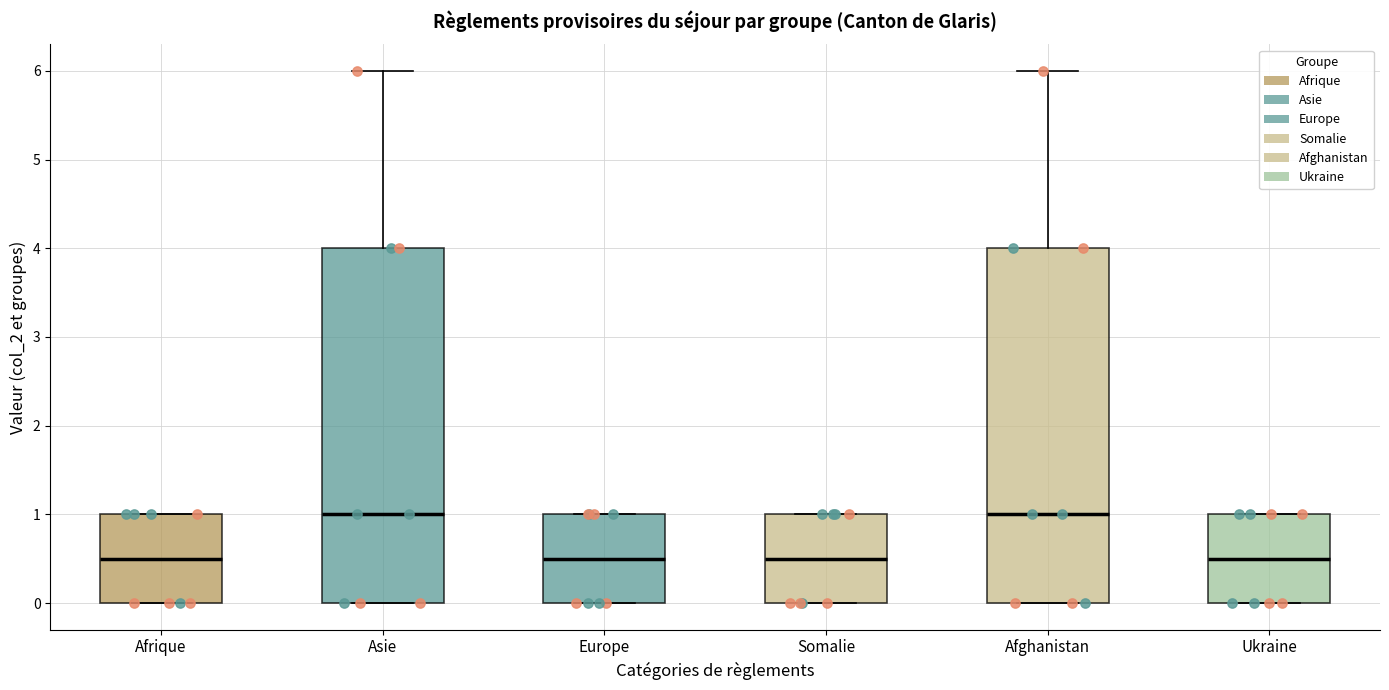

Reading left to right, transcribe this box plot: for each box, give where its median line is, the range the box spans, and where its two whiskers end, as read against the y-axis. The values are not printed on the chart, so give them approximately, as read against the axis.

Afrique: median 0.5, box 0.0 to 1.0, whiskers 0.0 to 1.0
Asie: median 1.0, box 0.0 to 4.0, whiskers 0.0 to 6.0
Europe: median 0.5, box 0.0 to 1.0, whiskers 0.0 to 1.0
Somalie: median 0.5, box 0.0 to 1.0, whiskers 0.0 to 1.0
Afghanistan: median 1.0, box 0.0 to 4.0, whiskers 0.0 to 6.0
Ukraine: median 0.5, box 0.0 to 1.0, whiskers 0.0 to 1.0